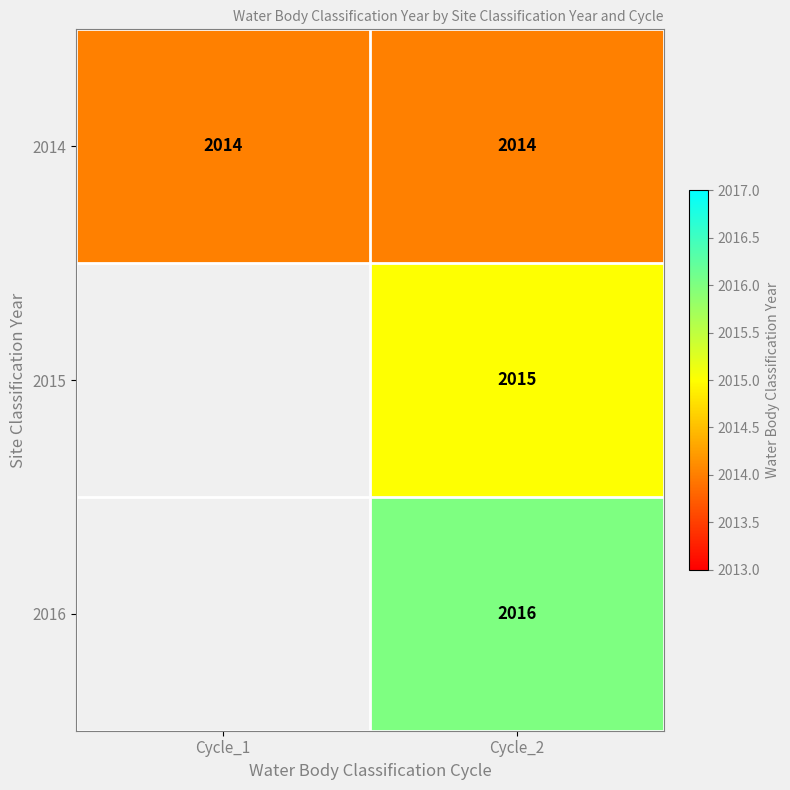

True or false: 2014 has a value of 742 at Cycle_1.

False